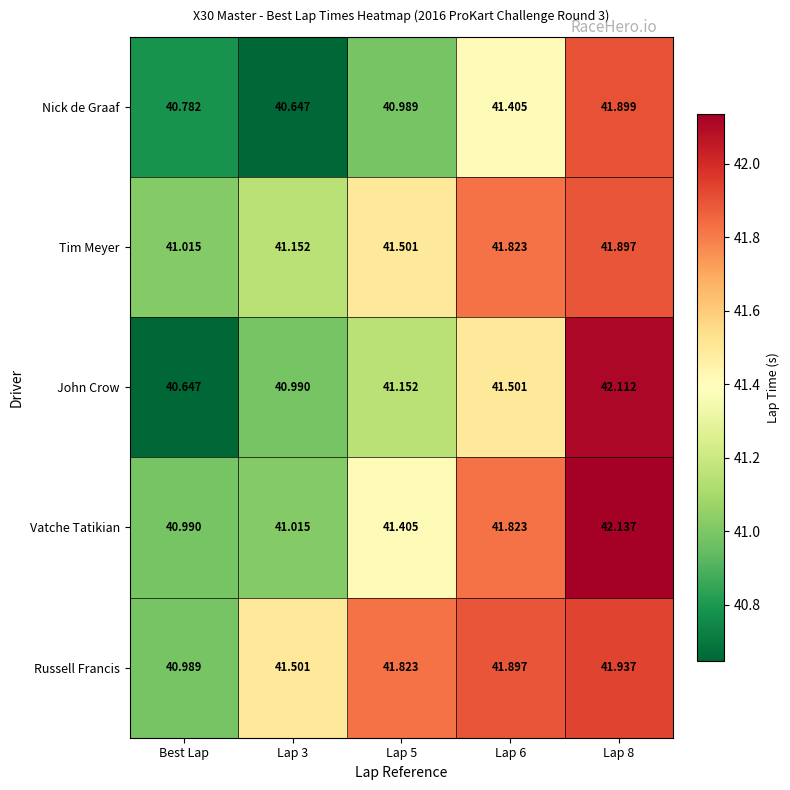

Which series has the largest total across all categories?

Russell Francis